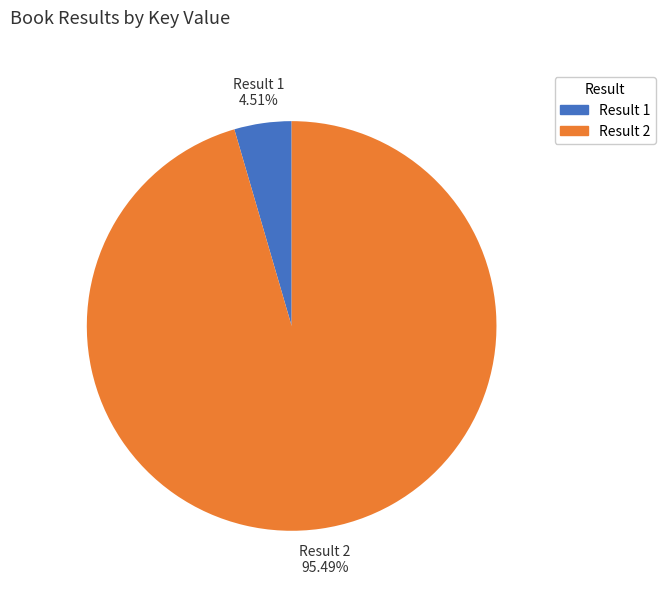

Rank the categories by value from lowest to highest.

Result 1, Result 2